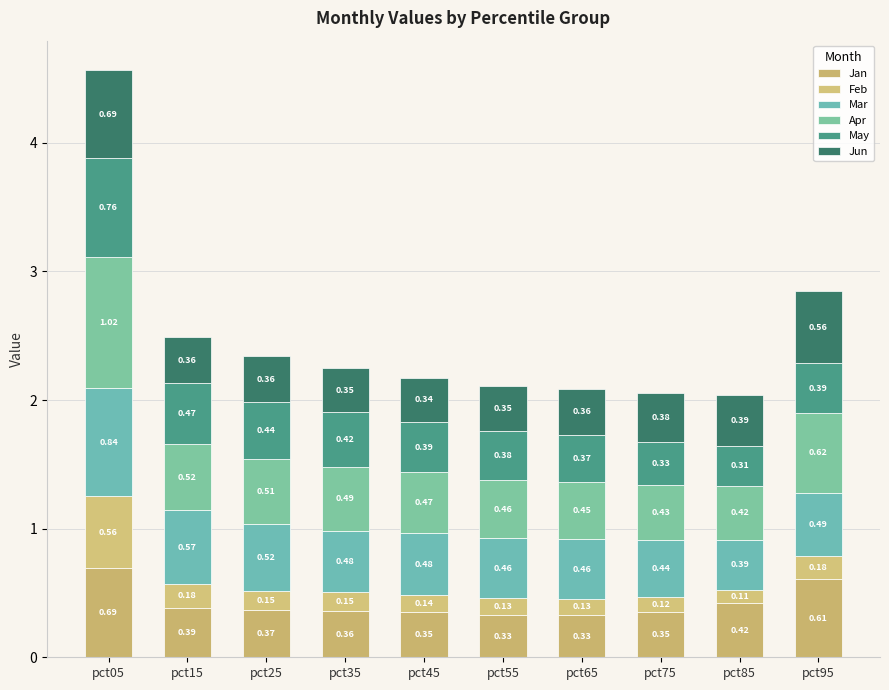

How many series are shown in this chart?

6